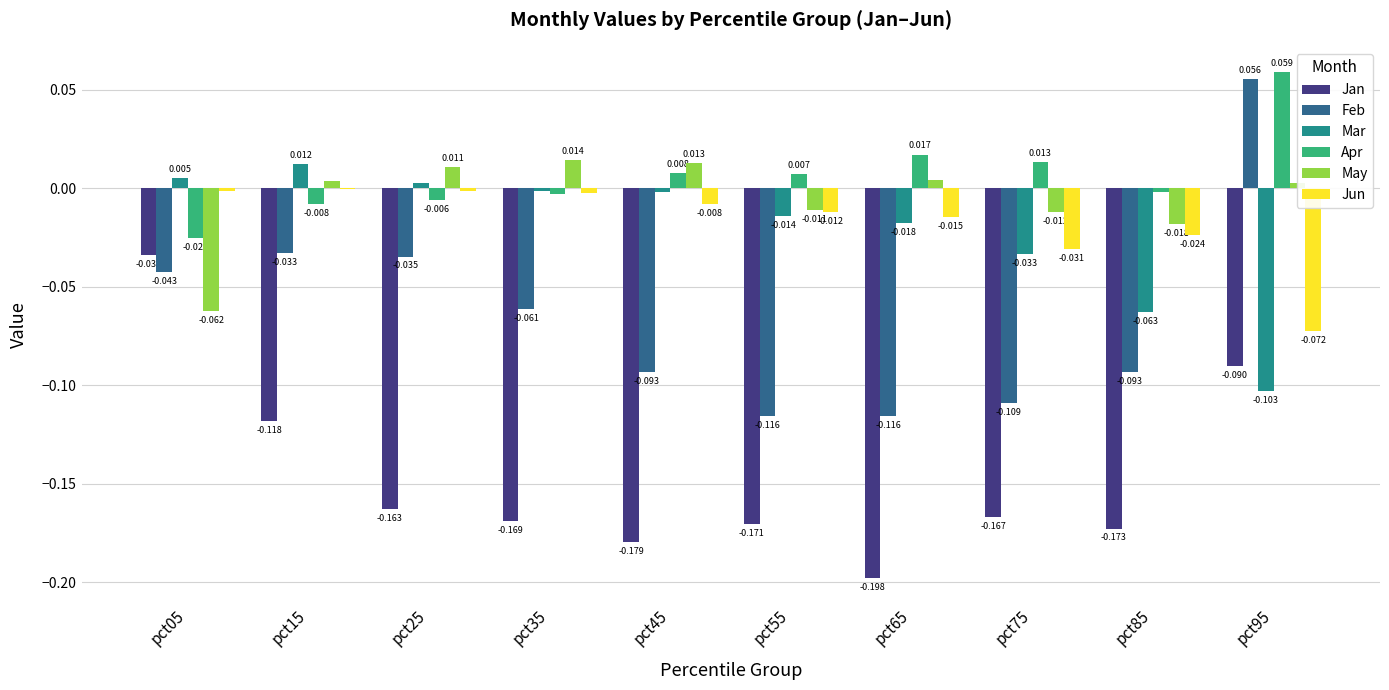

What is the sum of all Feb values?

-0.6